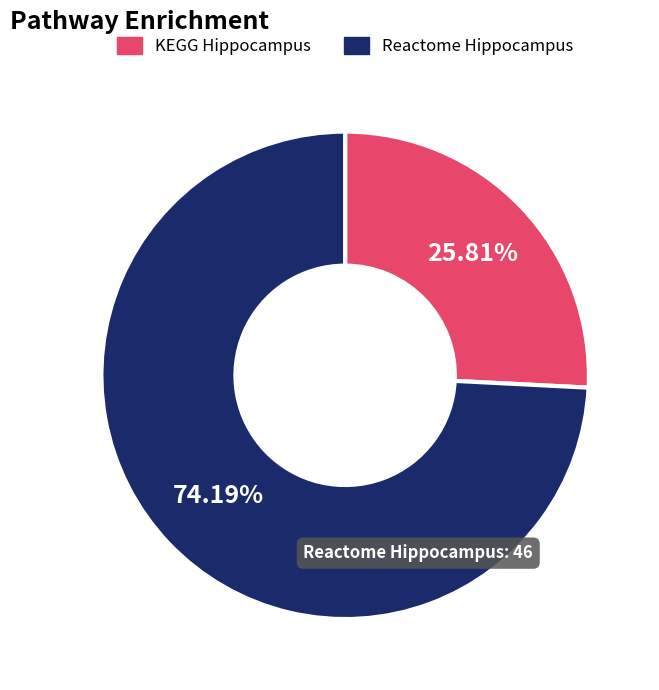

How many slices are in this pie chart?

2